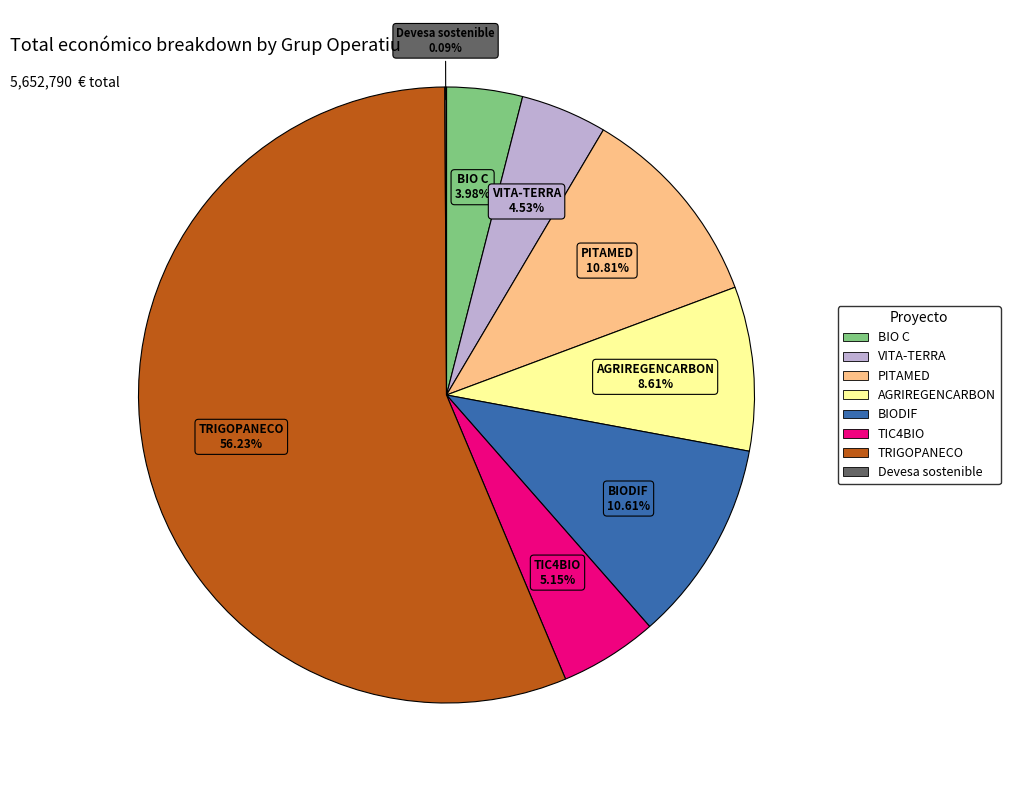

To the nearest percent, what is the difference between the AGRIREGENCARBON and TRIGOPANECO slice percentages?

48%